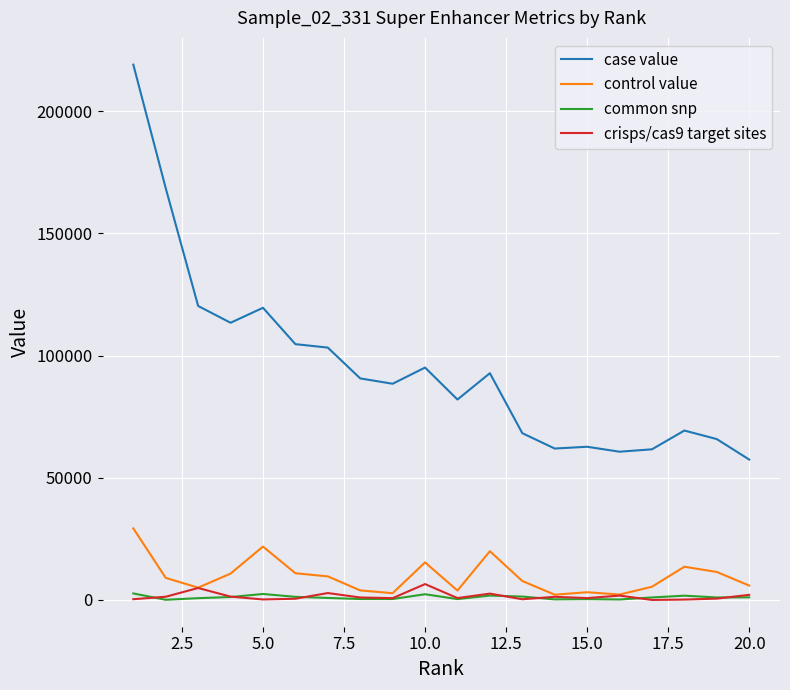

What is the maximum value shown in the chart?

218977.3